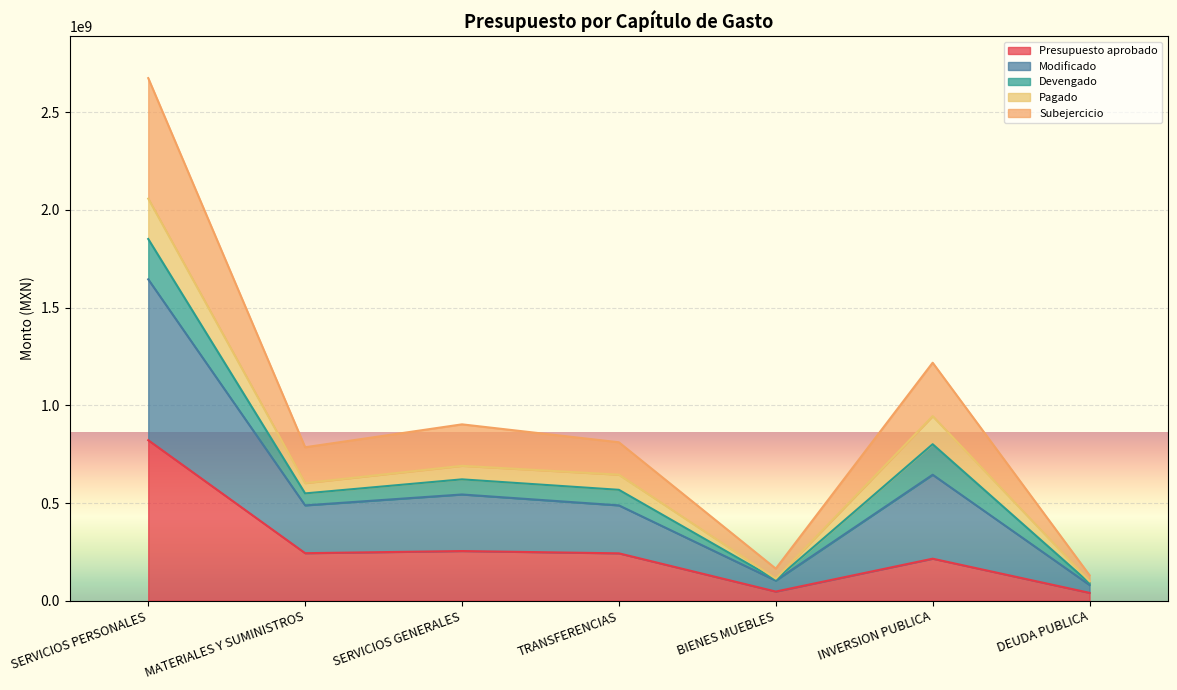

What is the label of the 7th point from the left?

DEUDA PUBLICA